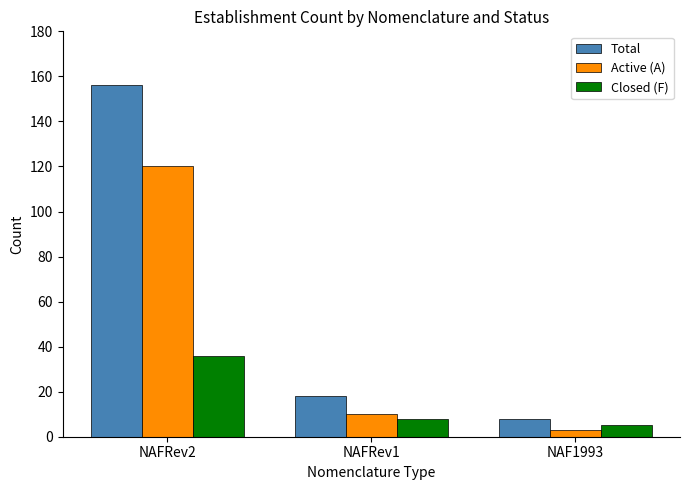

Reading left to right, extract all data points from this chart.

Total: 156	18	8
Active (A): 120	10	3
Closed (F): 36	8	5